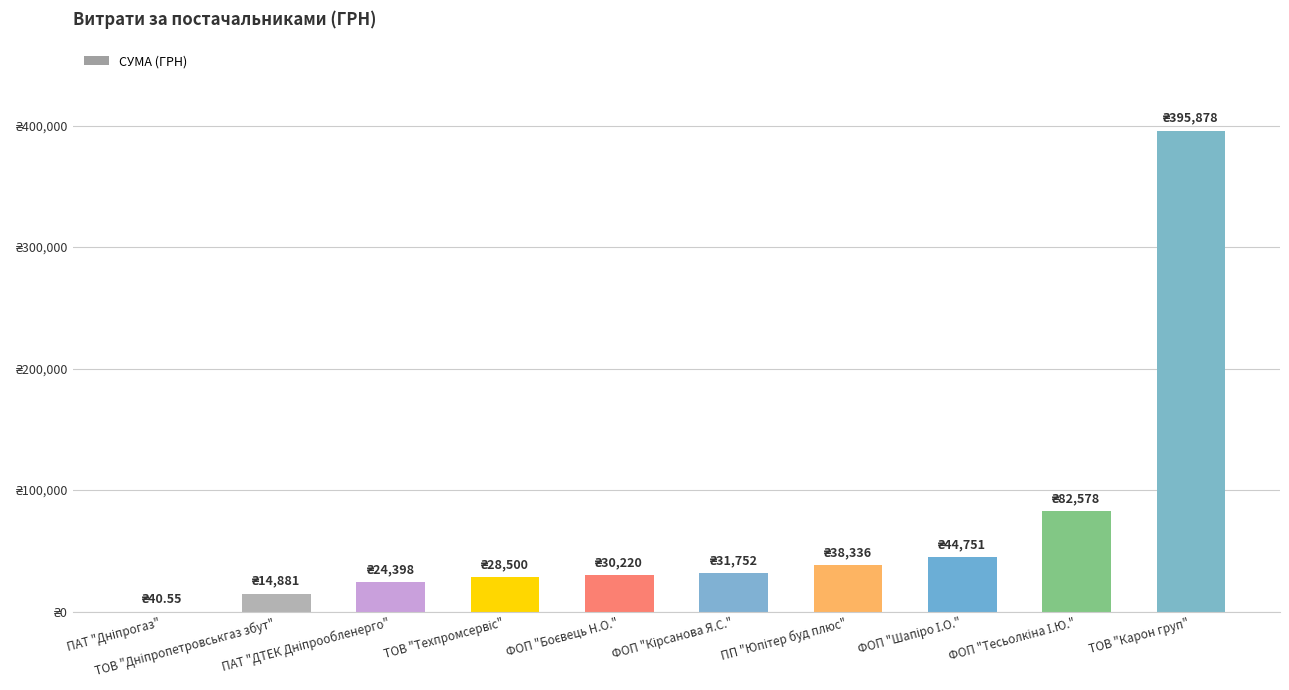

Does the chart contain stacked bars?

No